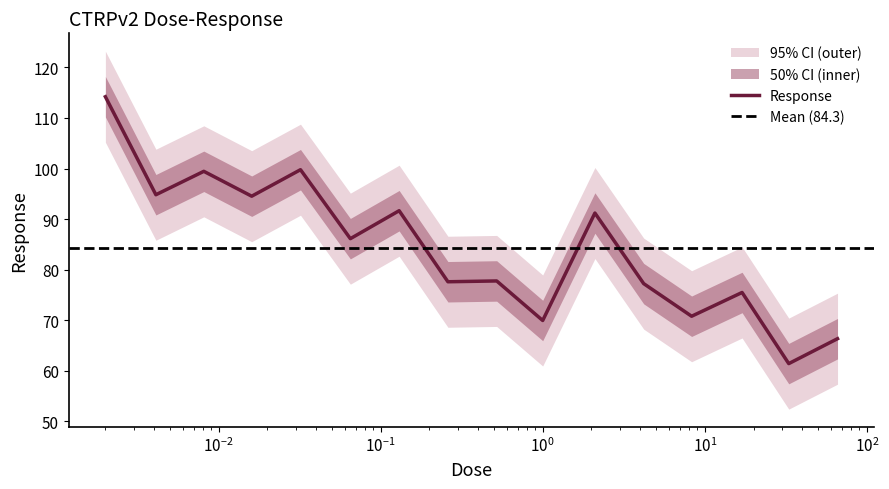

Reading right to left, list all the values displayed in this chart.

66.3	61.4	75.5	70.8	77.2	91.2	70.0	77.8	77.6	91.7	86.1	99.8	94.5	99.5	94.8	114.2